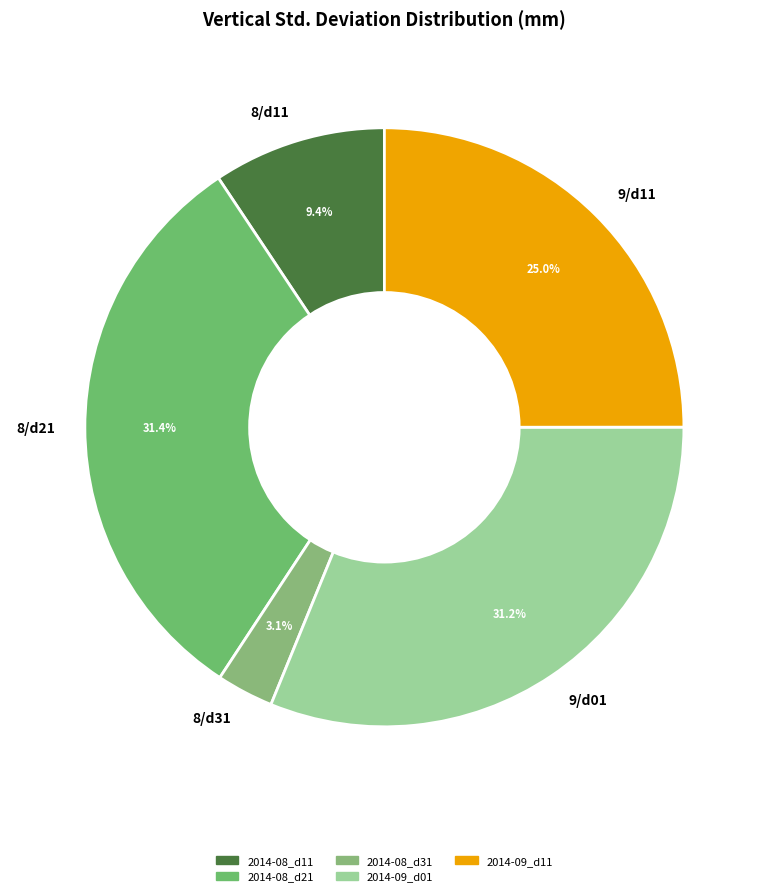

Which slice is the smallest?

8/d31